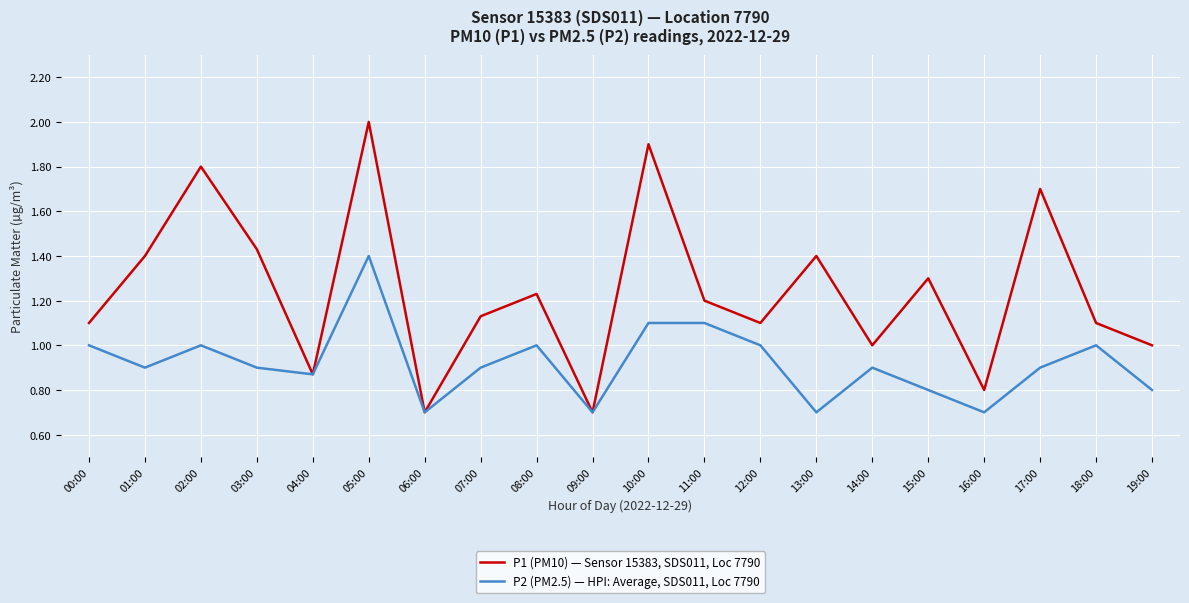

Which series has the widest spread of values?

P1 (PM10) — Sensor 15383, SDS011, Loc 7790